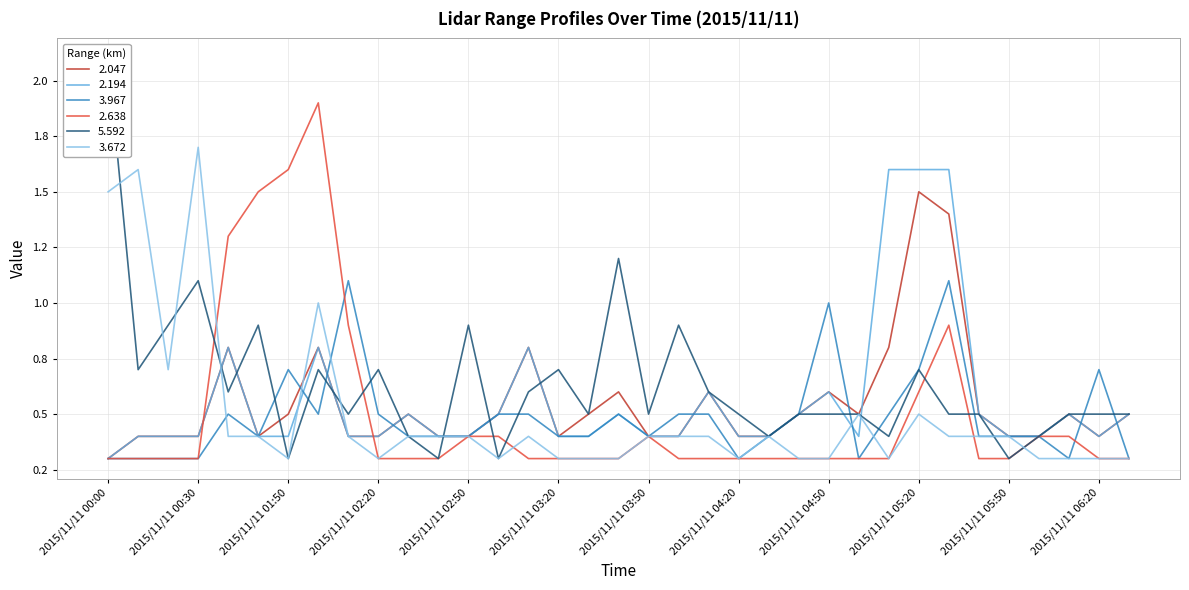

What is the label of the 34th point from the right?

2015/11/11 00:10